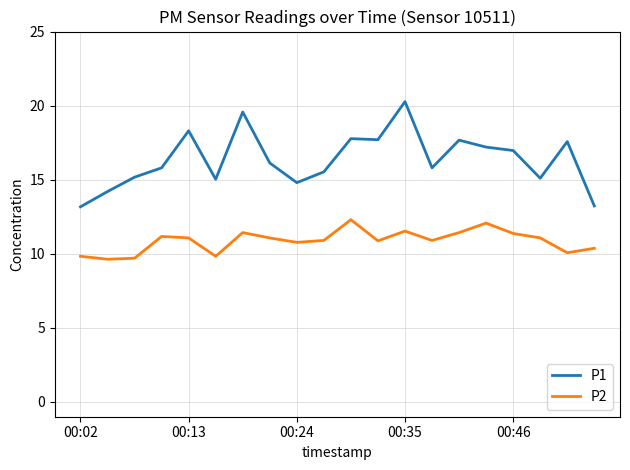

What is the average value of the P2 series?

10.9